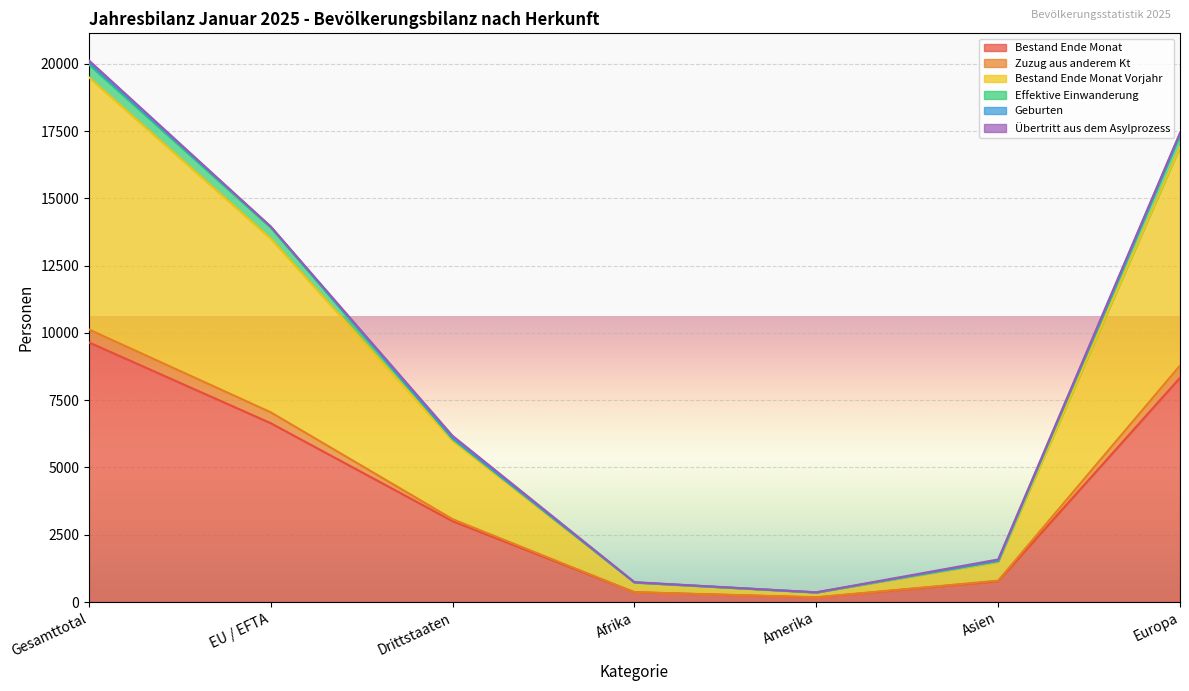

What is the highest value of the Bestand Ende Monat series?

9650